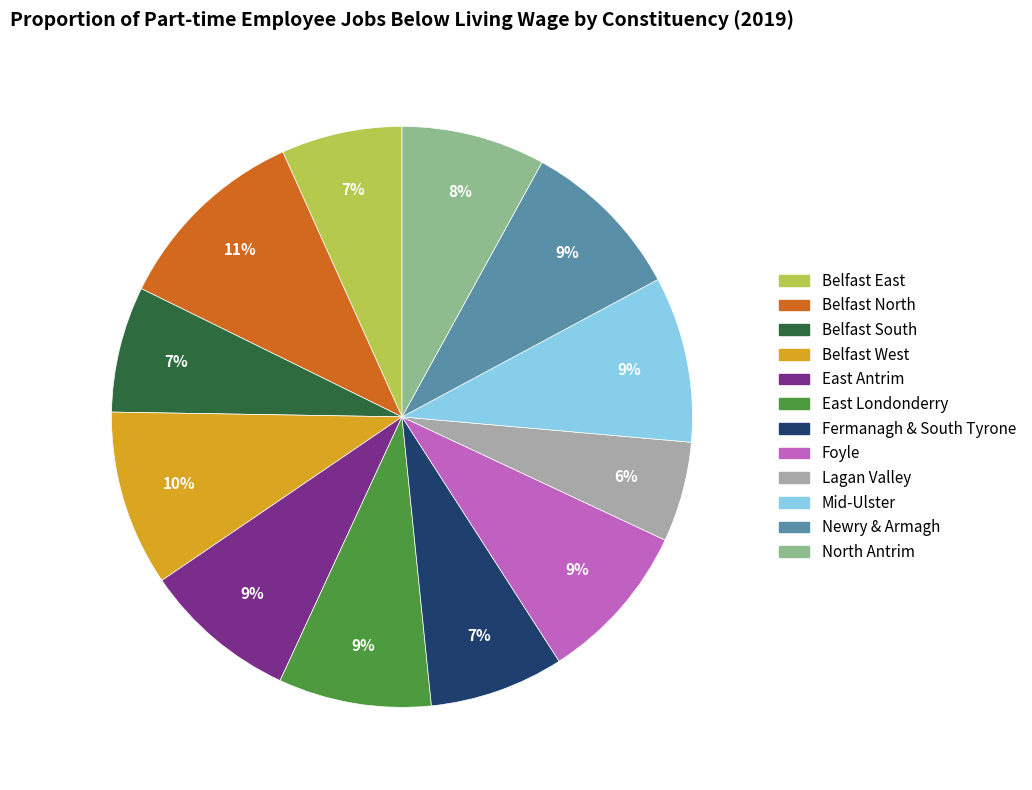

What is the largest slice in the pie chart?

Belfast North